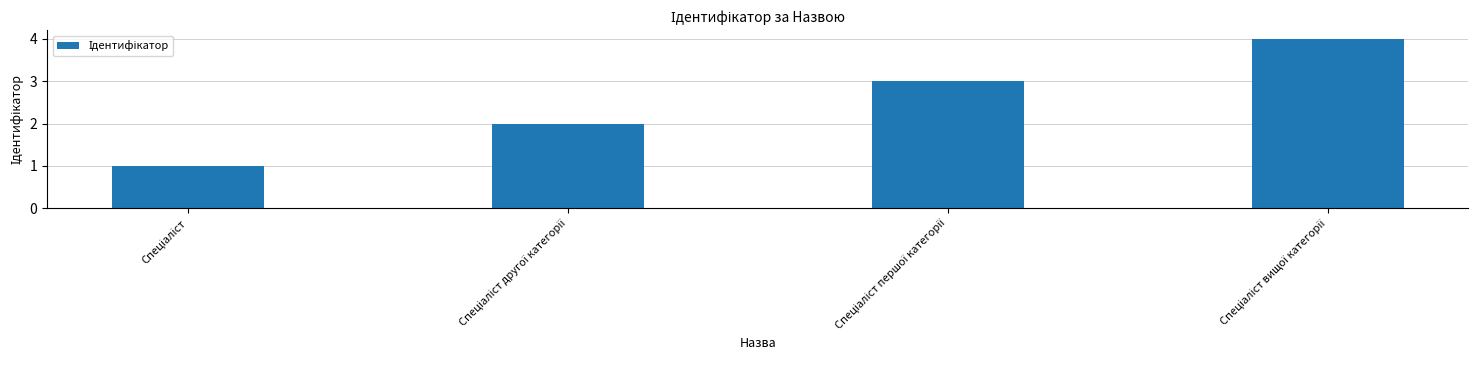

What is the value of the 4th bar from the left?

4